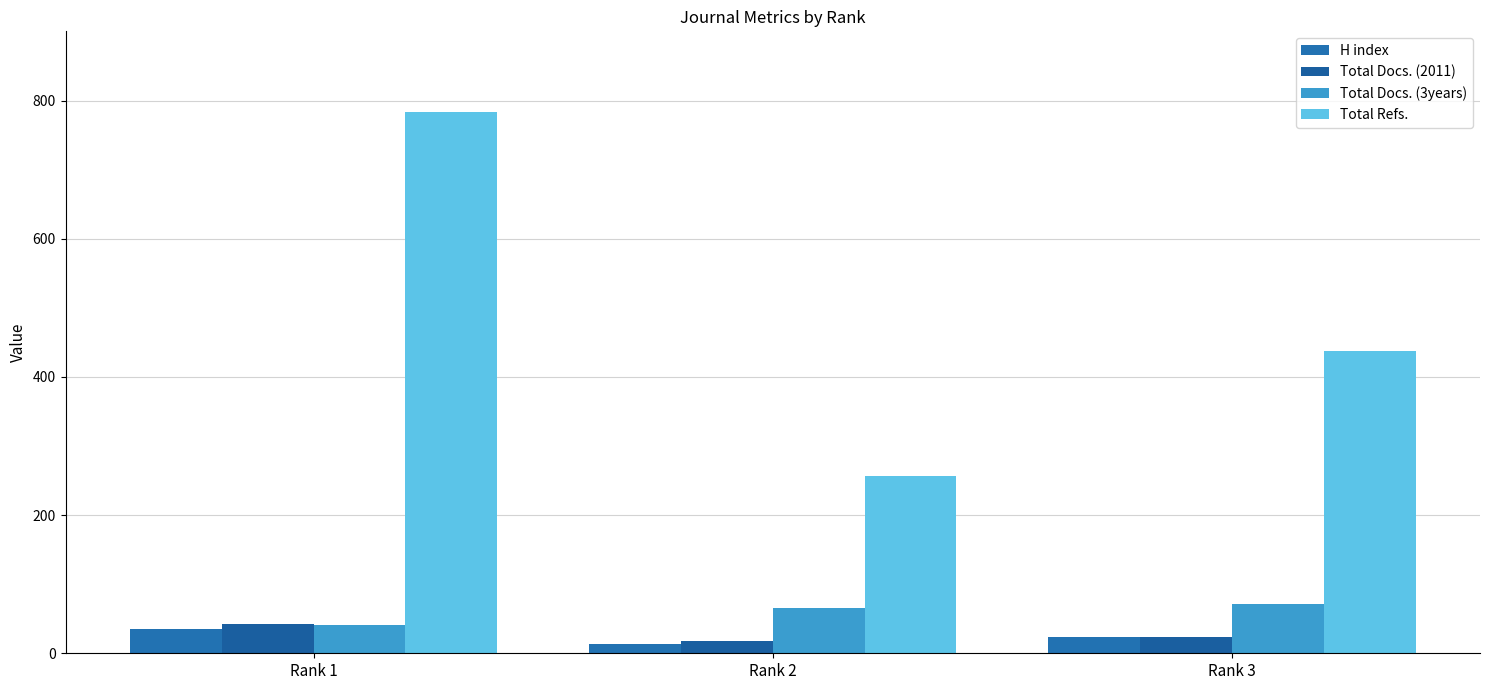

Reading left to right, transcribe all the data shown in this chart.

H index: Rank 1=35	Rank 2=14	Rank 3=23
Total Docs. (2011): Rank 1=42	Rank 2=18	Rank 3=23
Total Docs. (3years): Rank 1=41	Rank 2=65	Rank 3=72
Total Refs.: Rank 1=783	Rank 2=257	Rank 3=438